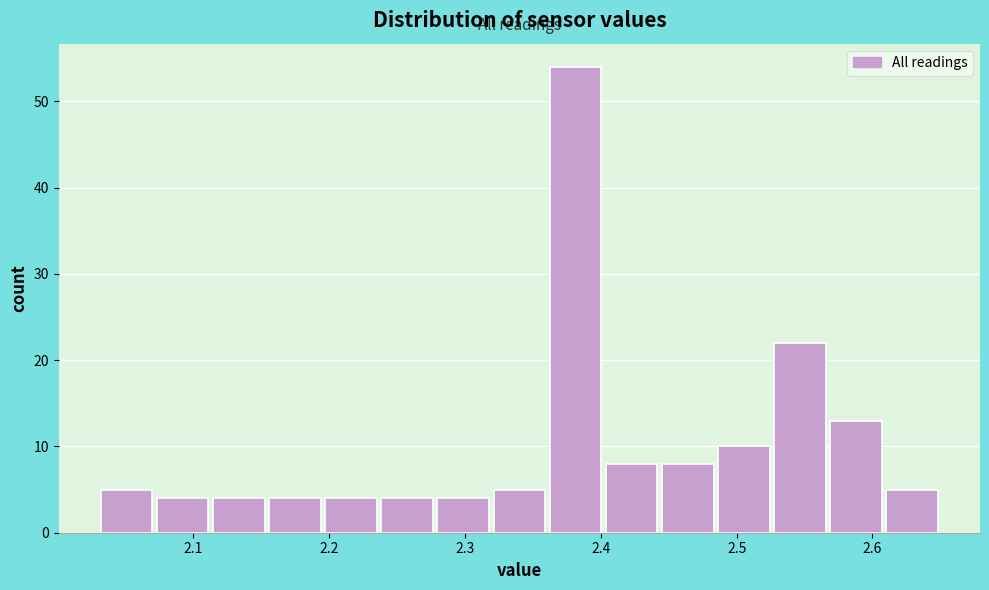

Reading left to right, list every bar in this chart as the range it spans on the x-axis followed by its height. Neither the bar edges nor the heights are printed on the chart, so give them approximately, as read against the axes.

2.03 to 2.07: 5
2.07 to 2.11: 4
2.11 to 2.15: 4
2.15 to 2.20: 4
2.20 to 2.24: 4
2.24 to 2.28: 4
2.28 to 2.32: 4
2.32 to 2.36: 5
2.36 to 2.40: 54
2.40 to 2.44: 8
2.44 to 2.48: 8
2.48 to 2.53: 10
2.53 to 2.57: 22
2.57 to 2.61: 13
2.61 to 2.65: 5